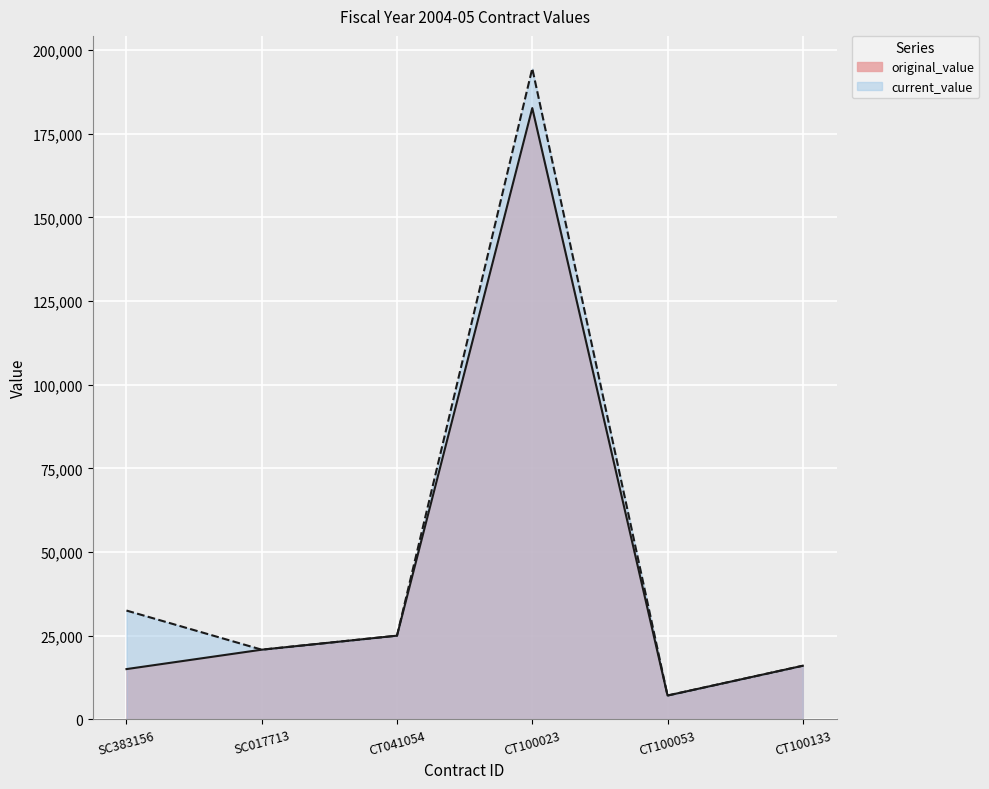

Which series changed the most between SC017713 and CT041054?

original_value